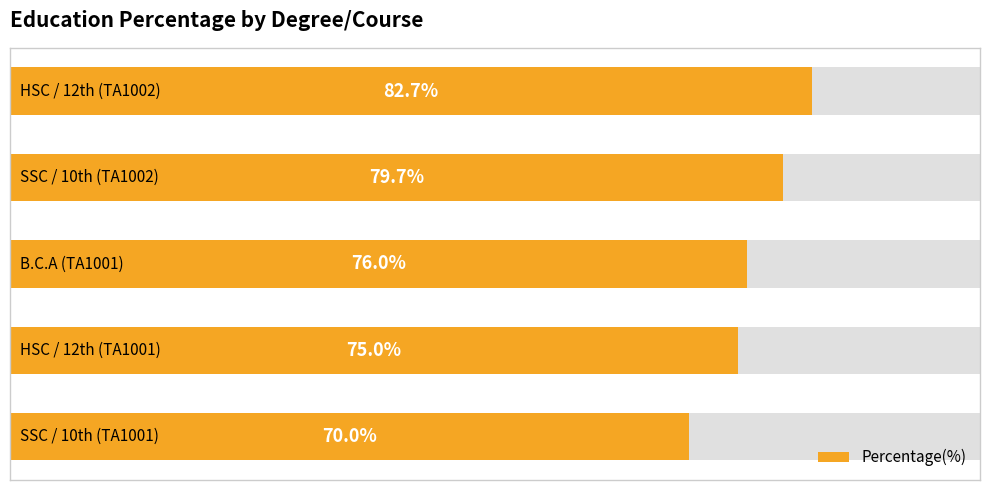

What is the greatest value displayed?

82.7